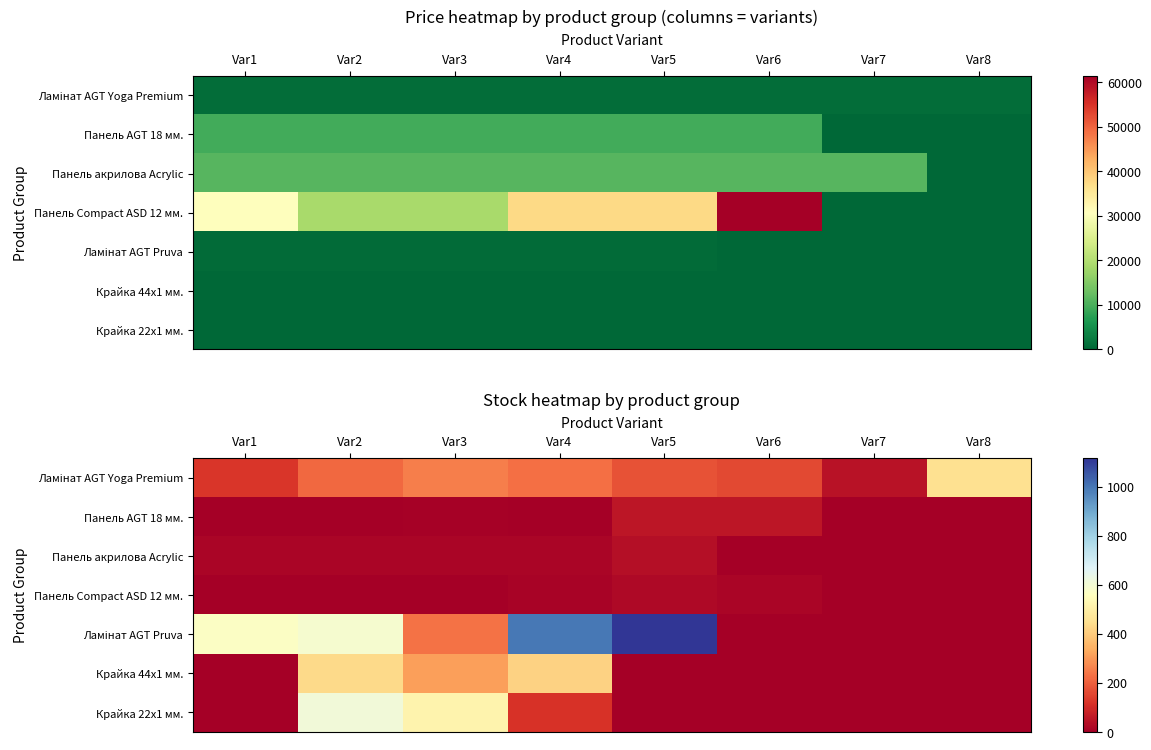

Which label corresponds to the smallest value in the chart?

Var1